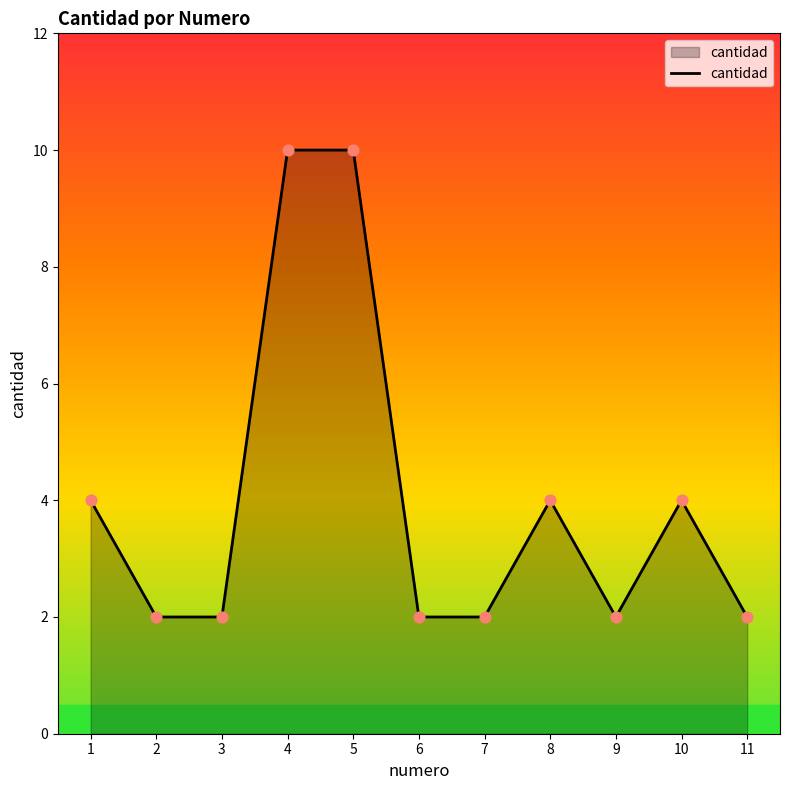

What is the ratio of the value at 7 to the value at 11?

1.0